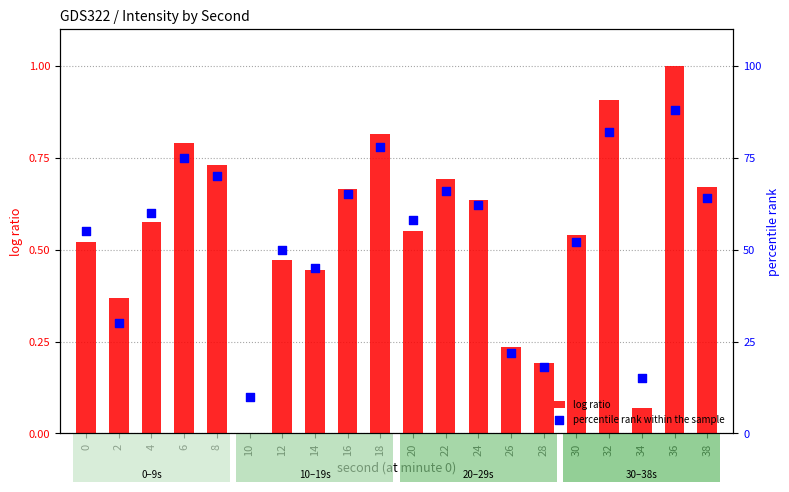

What are all the series names shown in the legend?

log ratio, percentile rank within the sample